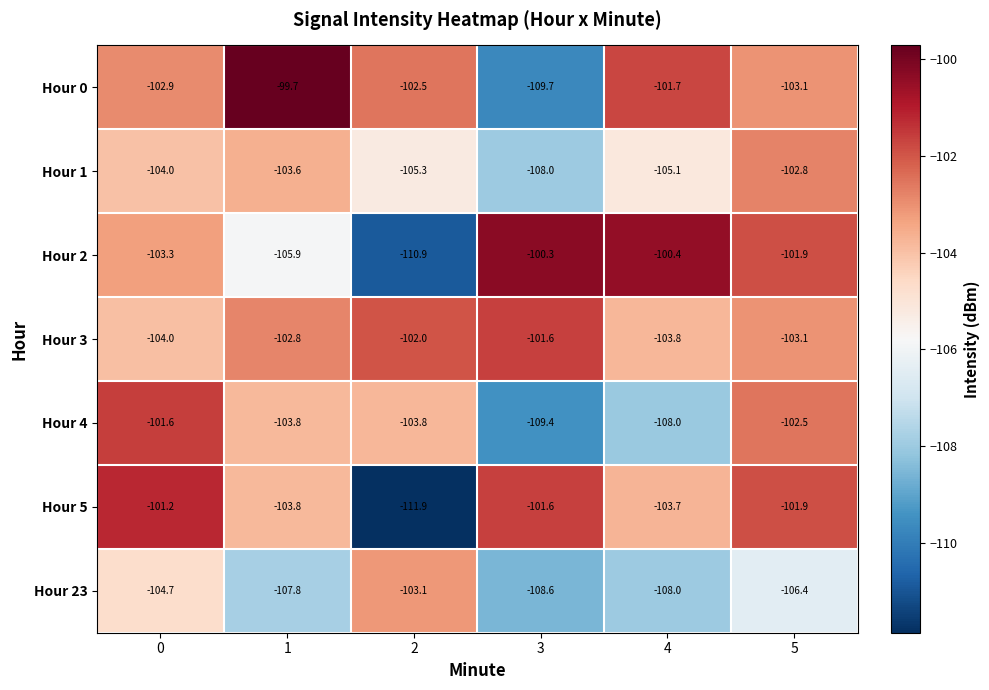

How many data points in Hour 2 are above -101?

2